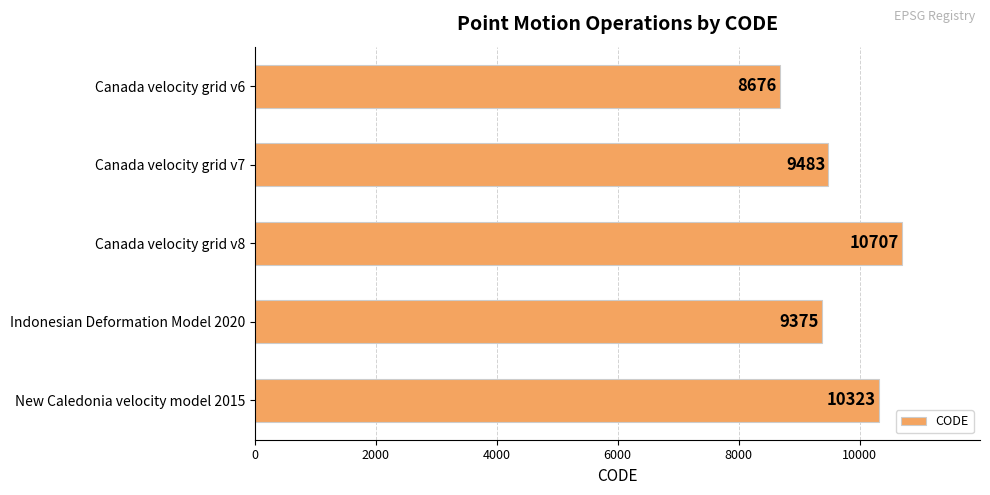

What is the average value?

9713